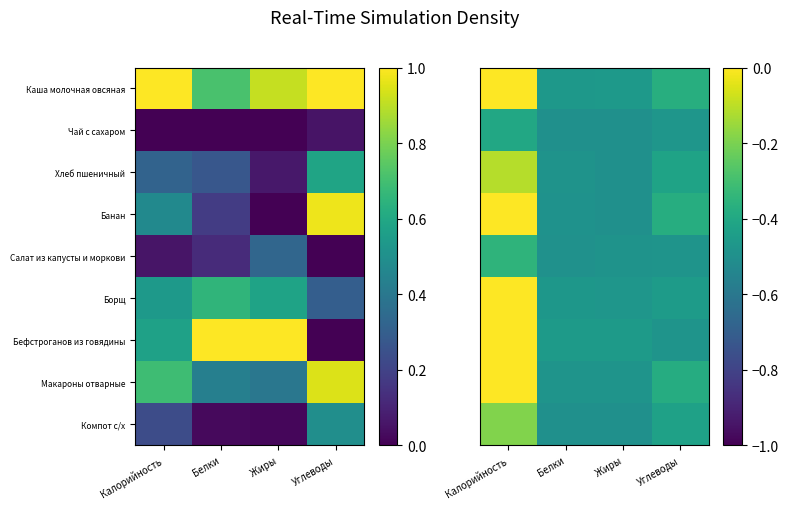

Rank the series at Калорийность from highest to lowest value.

Каша молочная овсяная, Макароны отварные, Бефстроганов из говядины, Борщ, Банан, Хлеб пшеничный, Компот с/х, Салат из капусты и моркови, Чай с сахаром